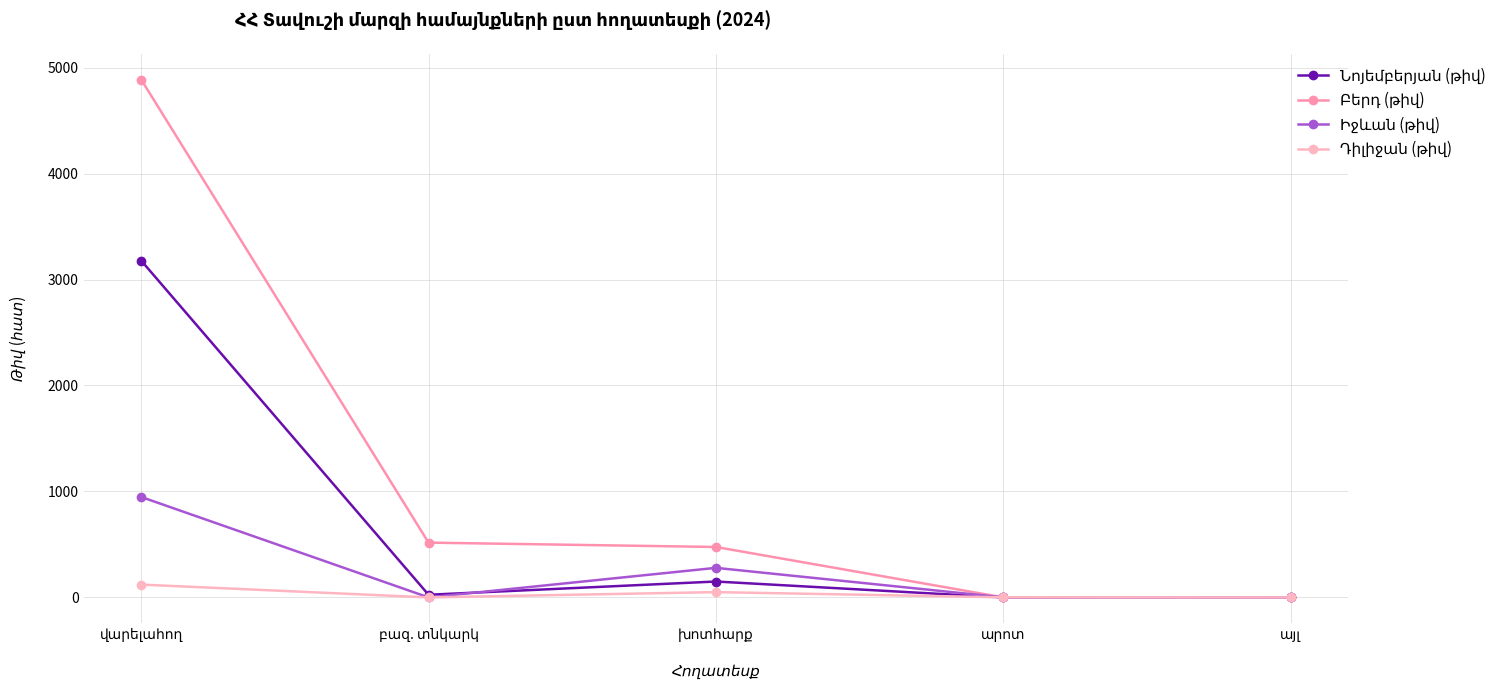

Reading left to right, what are all the values shown in this chart?

Նոյեմբերյան (թիվ): վարելահող=3179	բազ. տնկարկ=25	խոտհարք=150	արոտ=0	այլ=0
Բերդ (թիվ): վարելահող=4888	բազ. տնկարկ=517	խոտհարք=476	արոտ=0	այլ=0
Իջևան (թիվ): վարելահող=948	բազ. տնկարկ=0	խոտհարք=279	արոտ=0	այլ=0
Դիլիջան (թիվ): վարելահող=121	բազ. տնկարկ=0	խոտհարք=50	արոտ=1	այլ=0